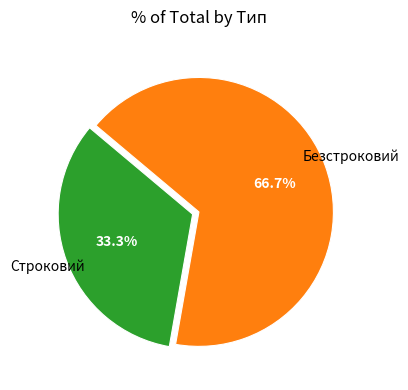

Is there a majority slice in this chart?

Yes